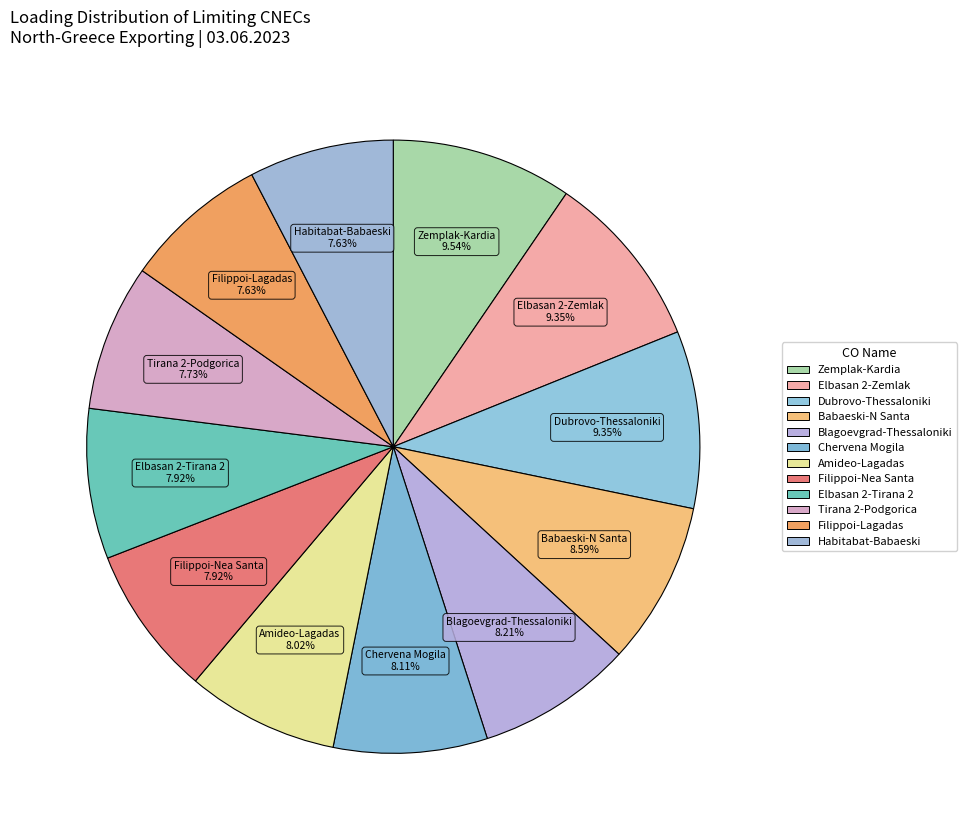

How many slices are in this pie chart?

12